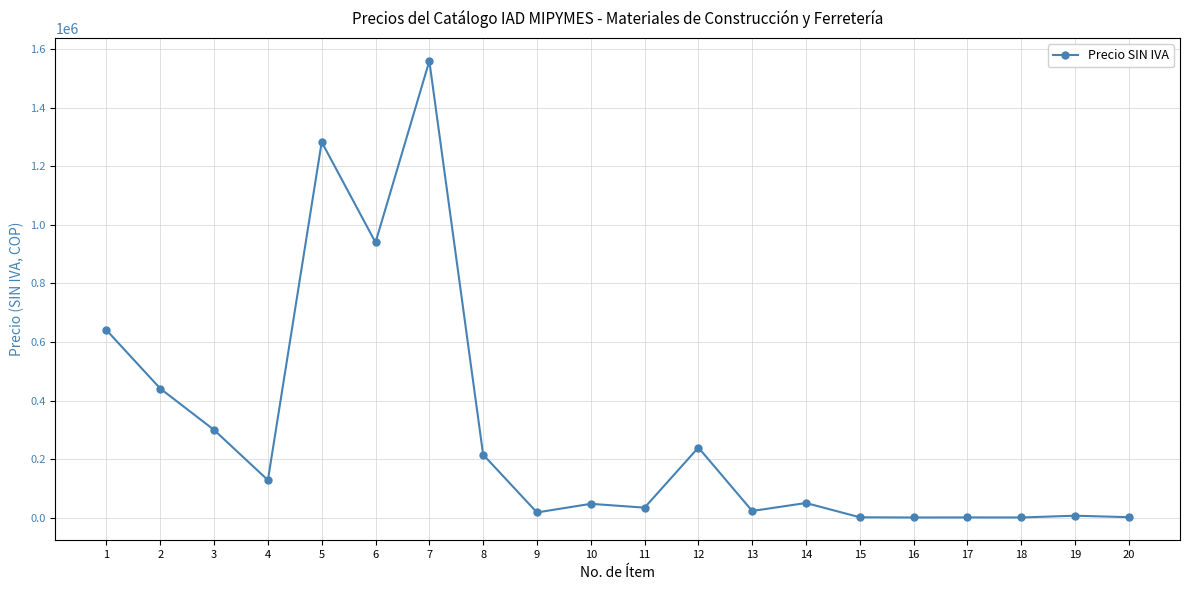

Does the chart display data point markers on the line(s)?

Yes